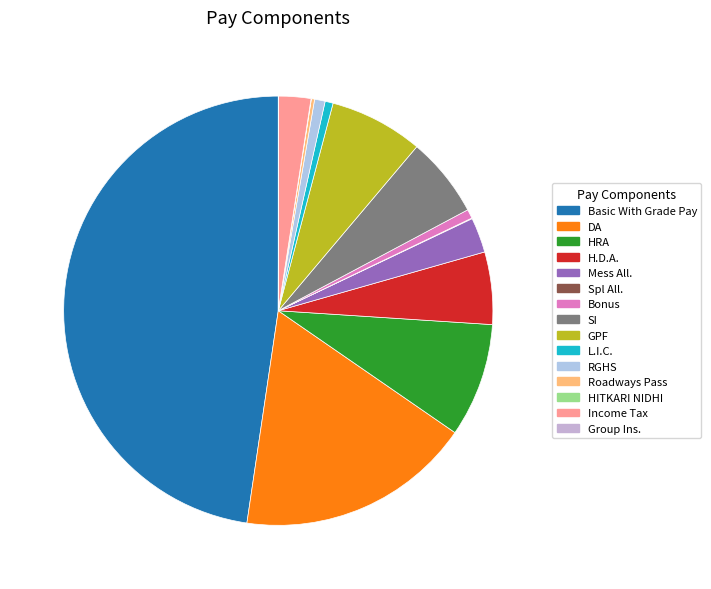

True or false: L.I.C. accounts for 11% of the total.

False